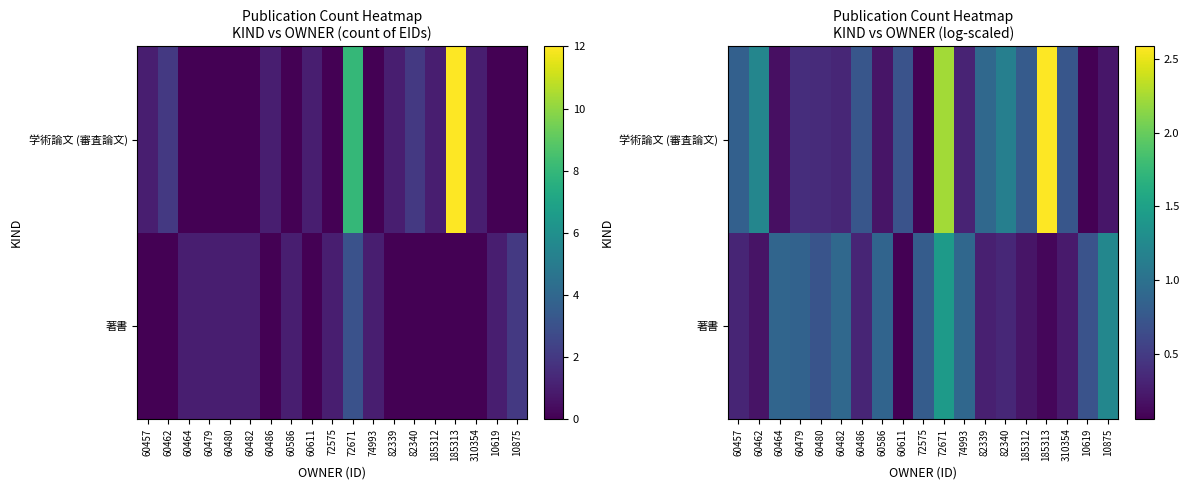

Is the value of 学術論文 (審査論文) at 60486 greater than the value of 著書 at 74993?

No